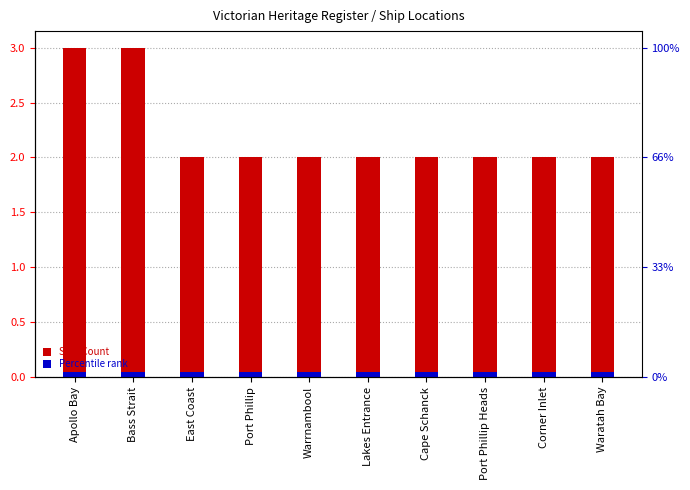

What is the sum of the Ship Count values at Cape Schanck and Bass Strait?

5.0